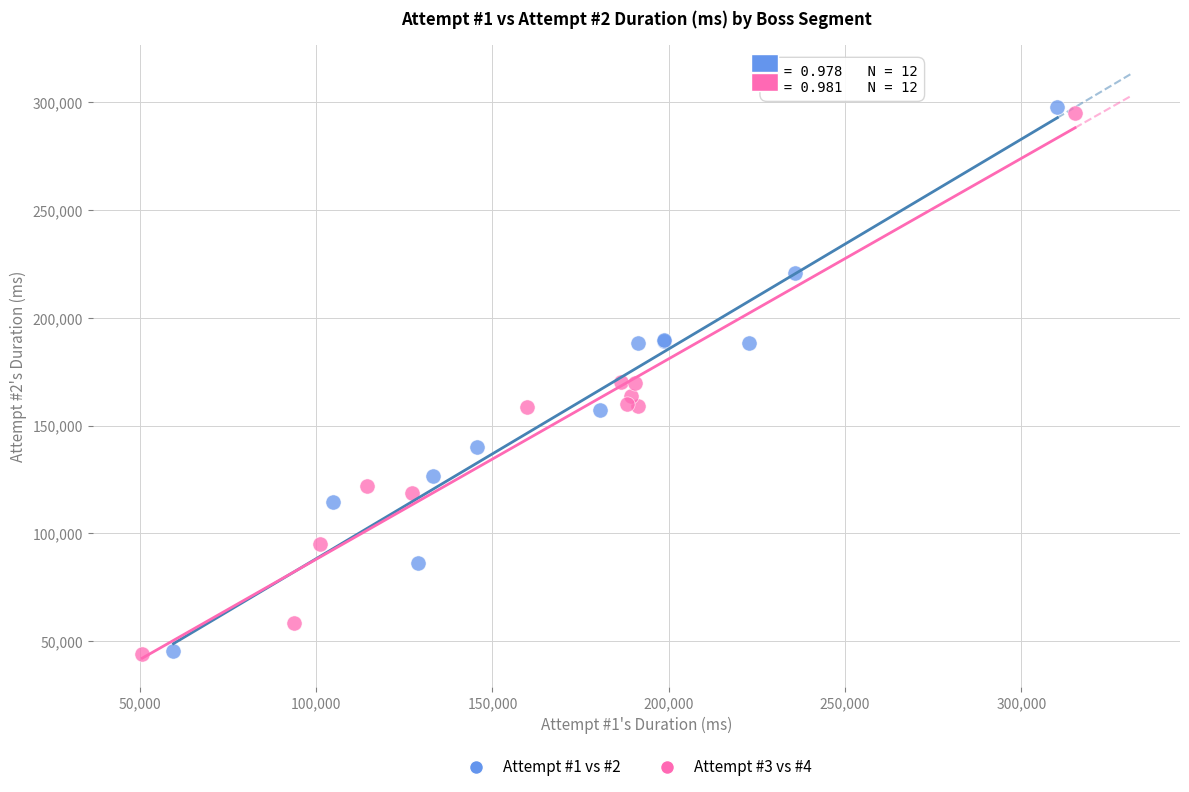

Which series has the widest spread of Y values?

Attempt #1 vs #2